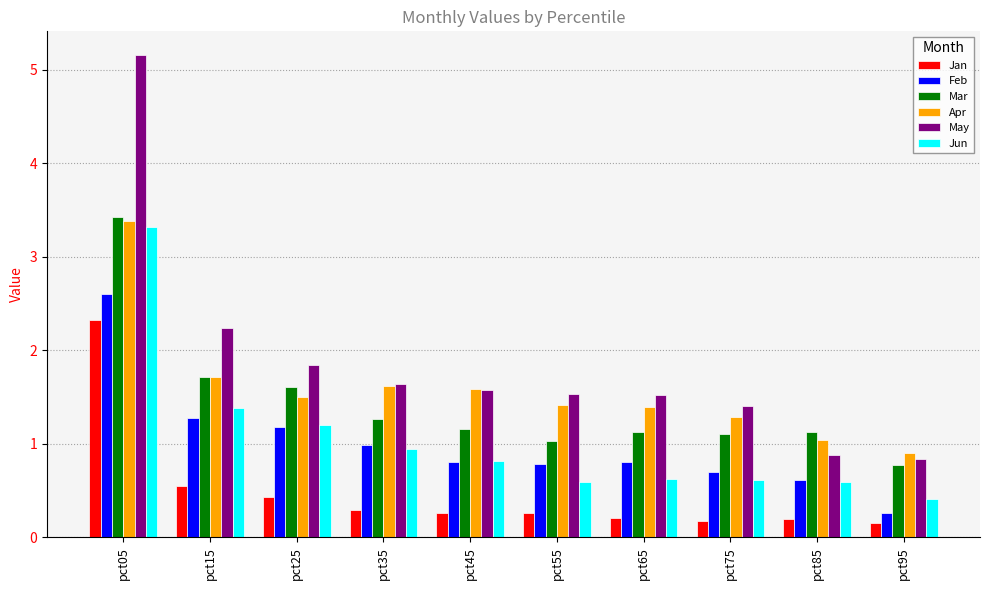

True or false: Apr has a value of 2.2 at pct75.

False